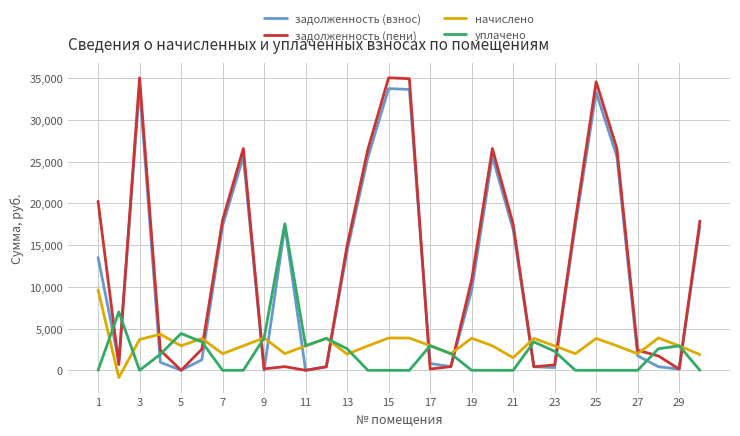

What is the difference between the maximum and minimum values in the задолженность (взнос) series?

33958.0